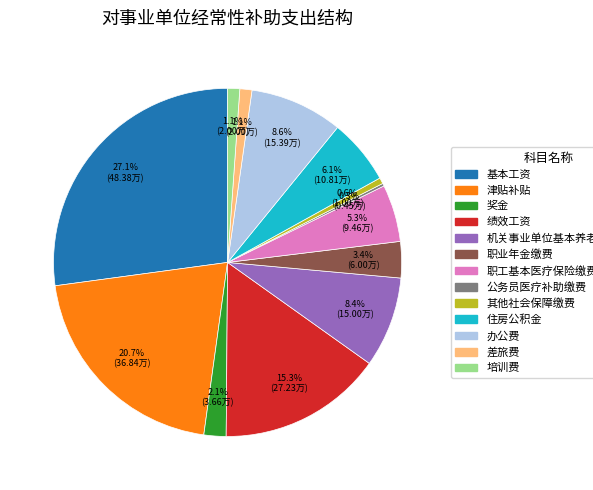

Does any single category account for the majority?

No